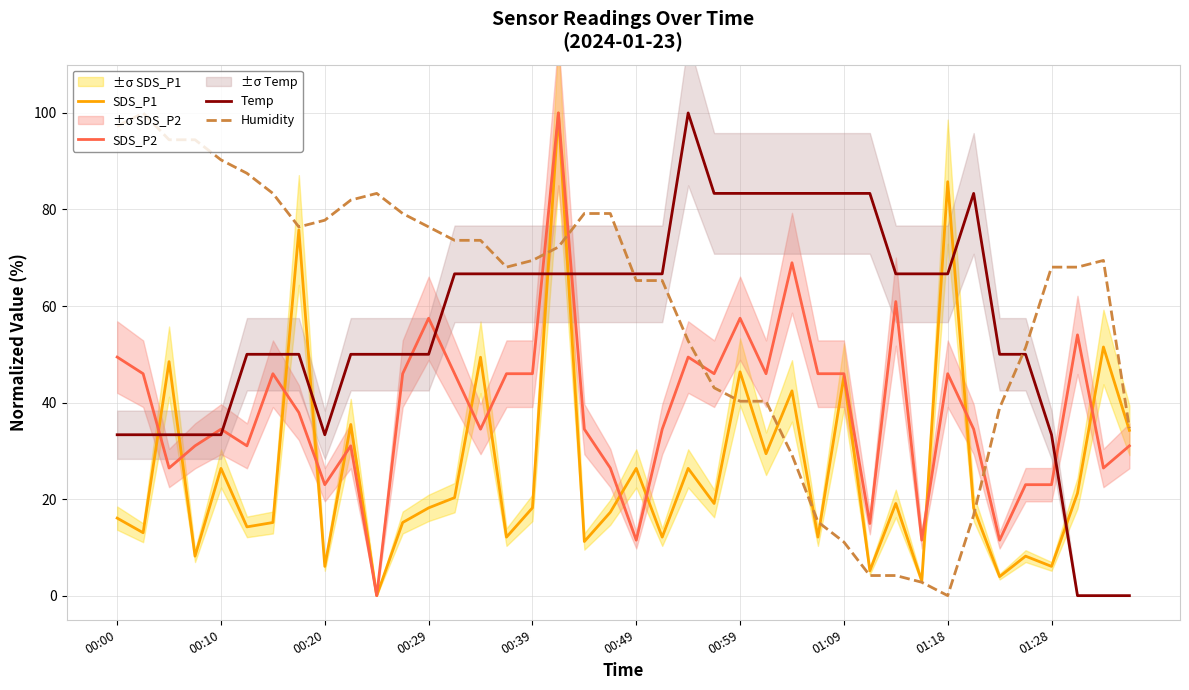

The value of Humidity at 00:59 is 62.6. True or false?

False